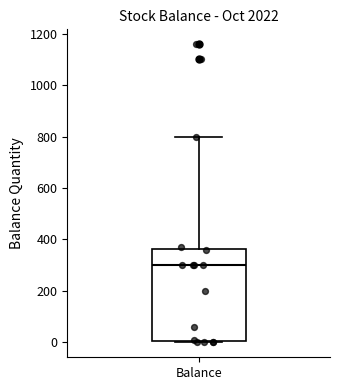

Transcribe this box plot: give where the median line is, the range the box spans, and where the two whiskers end, as read against the y-axis. The values are not printed on the chart, so give them approximately, as read against the axis.

median 300, box 0 to 360, whiskers 0 (just below the box's lower edge) to 800